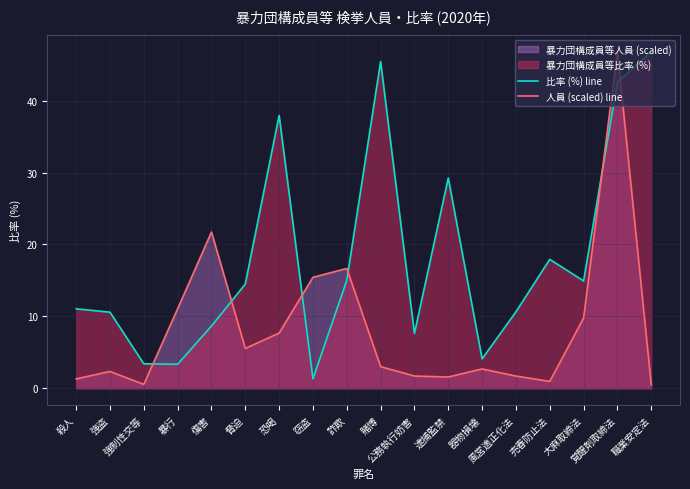

At how many categories does at least one series exceed 32?

4